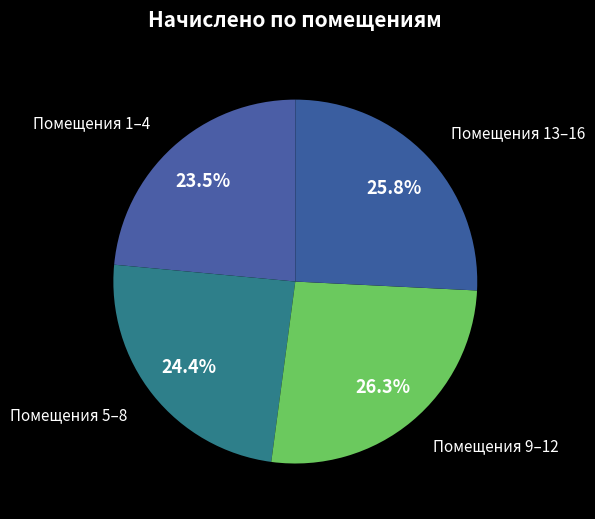

What is the ratio of the value at Помещения 5–8 to the value at Помещения 13–16?

0.9